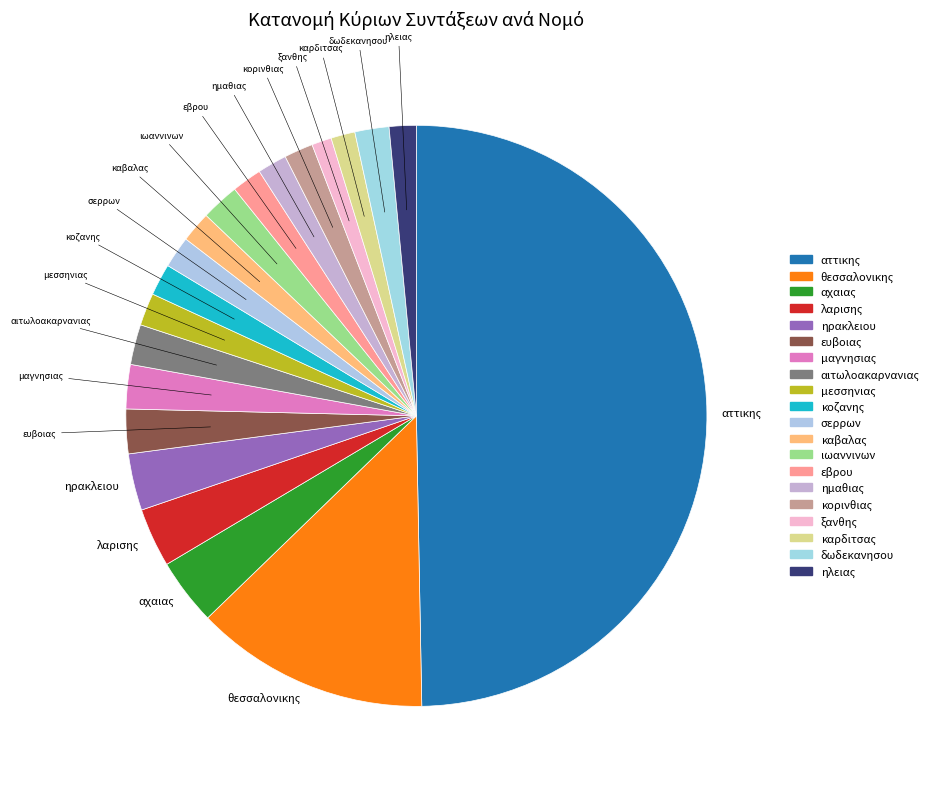

Is there a majority slice in this chart?

No